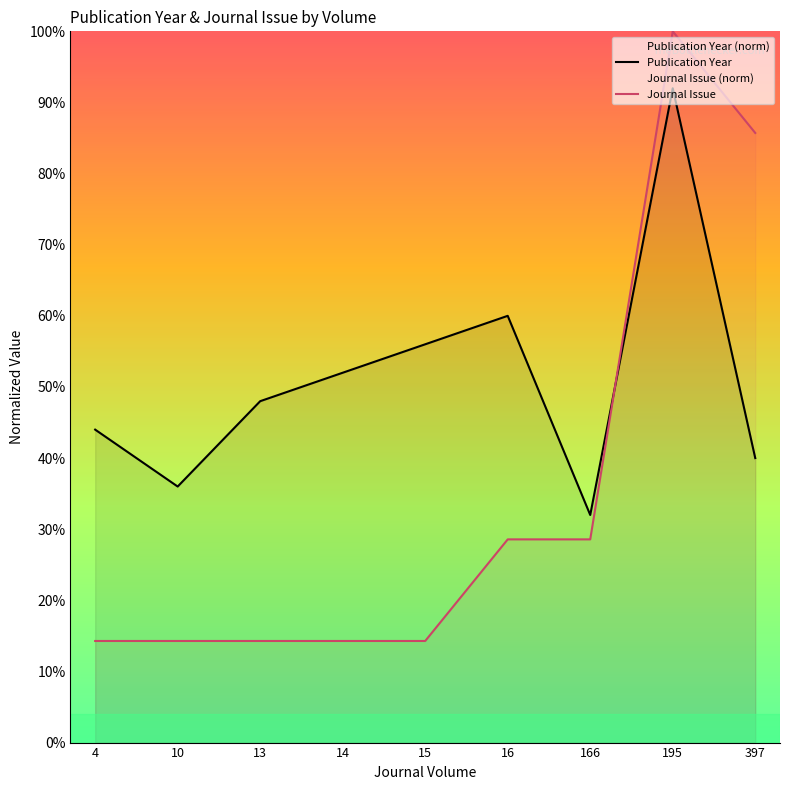

List the series in order of their overall mean, highest first.

Publication Year, Journal Issue